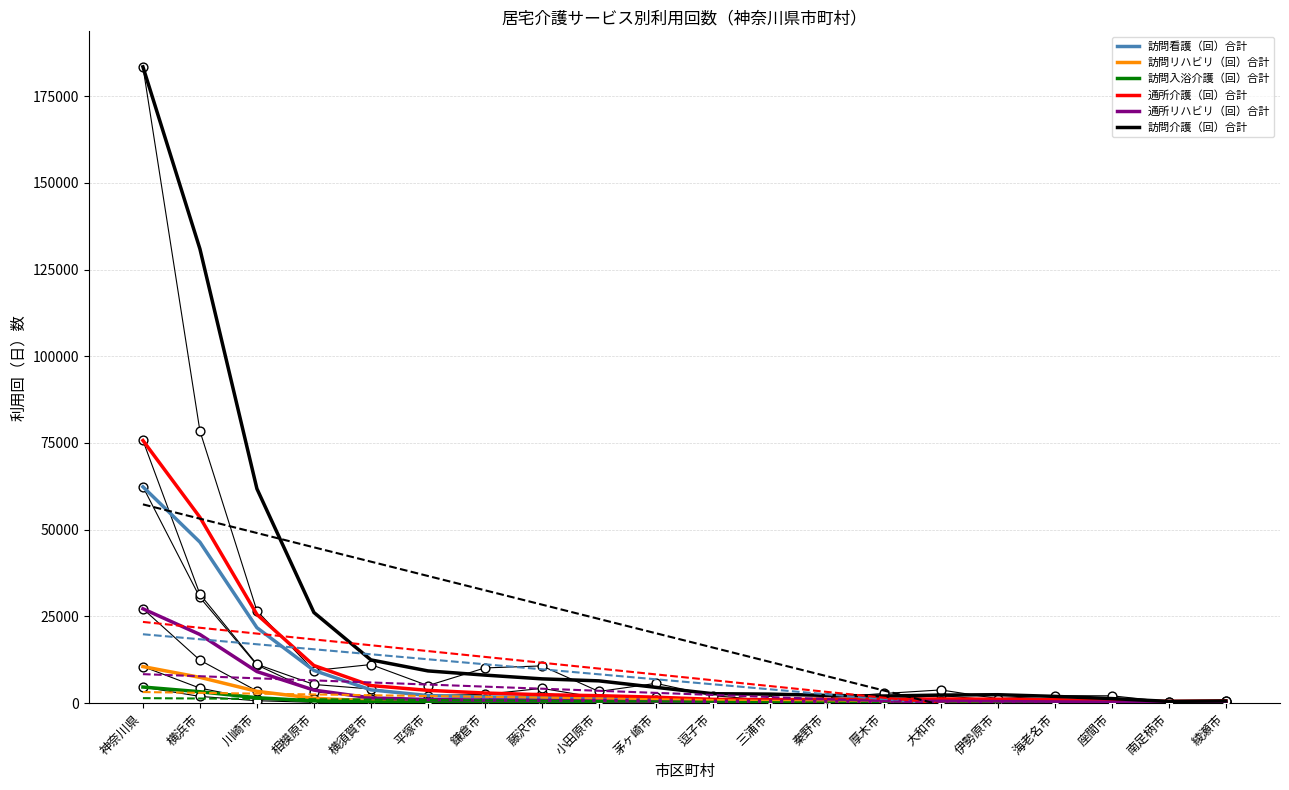

Which series has the widest spread of Y values?

訪問介護（回）合計